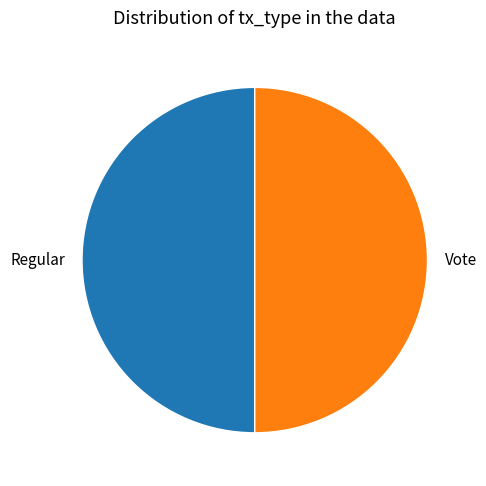

Approximately how many times larger is the value at Vote compared to Regular?

1.0